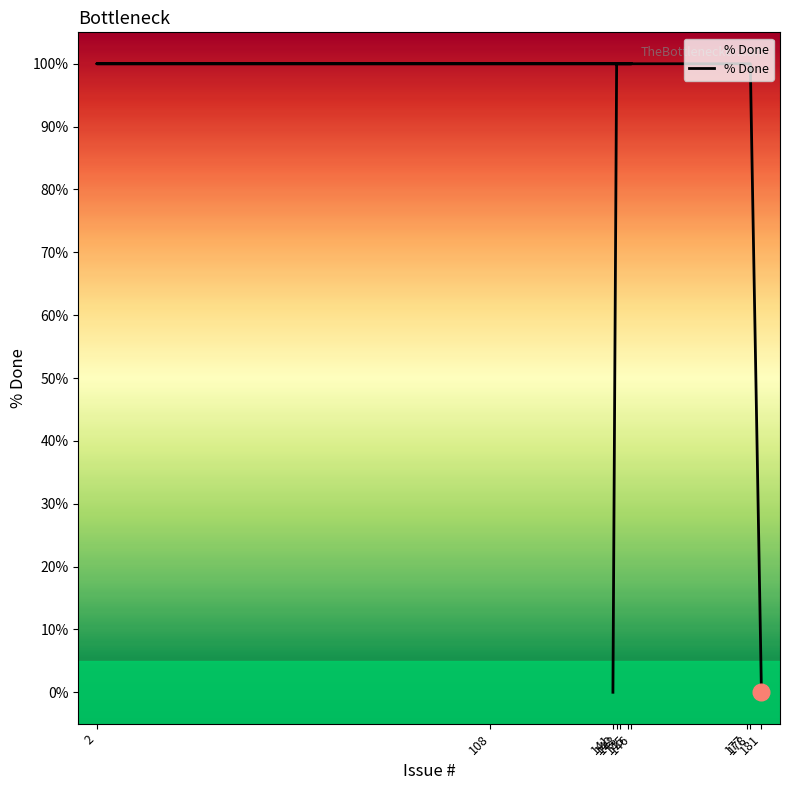

The value at 178 is 132. True or false?

False